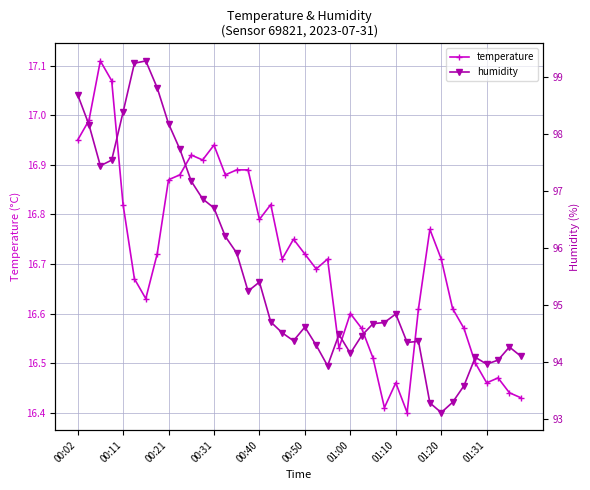

True or false: temperature has a value of 9.1 at 00:50.

False